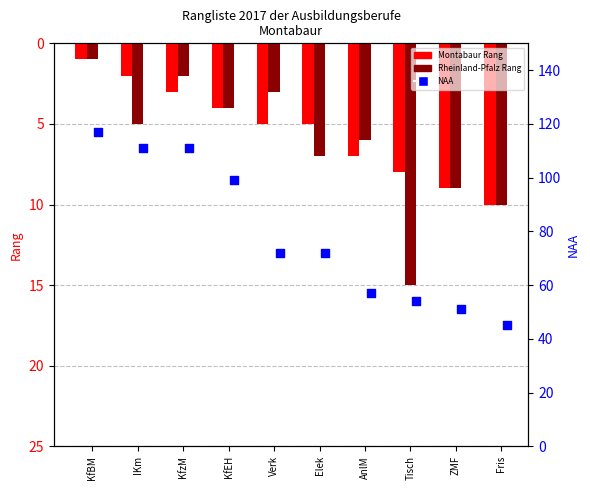

What is the total value across all series at Elek?

84